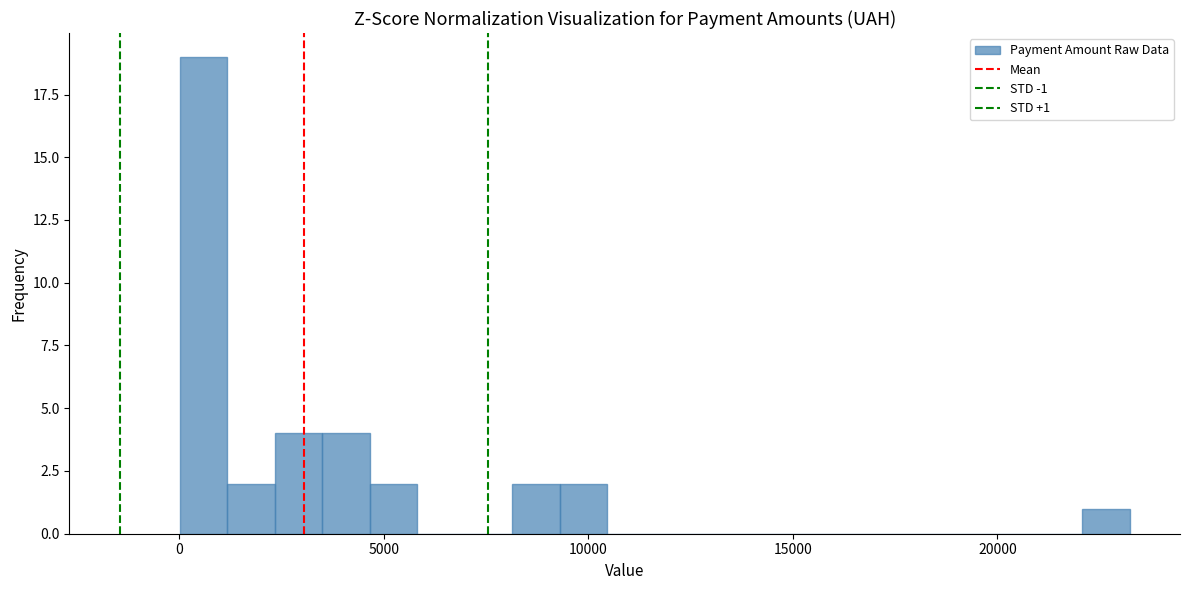

Around what value on the x-axis is the tallest bar? Give the approximate position of its centre, as read against the axis.

500